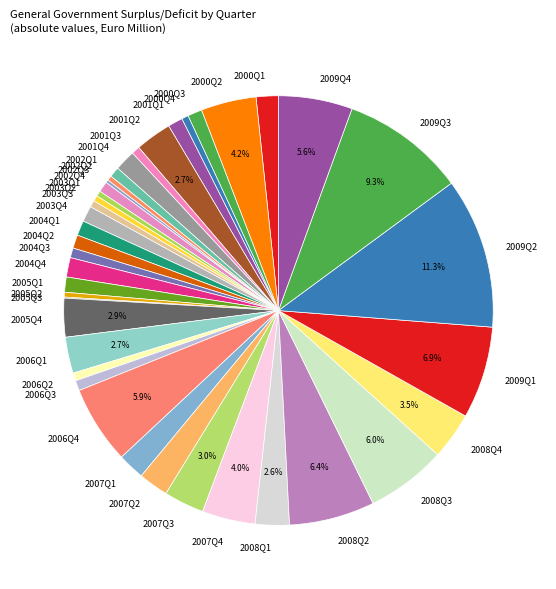

Does 2007Q3 account for over 50% of the chart?

No